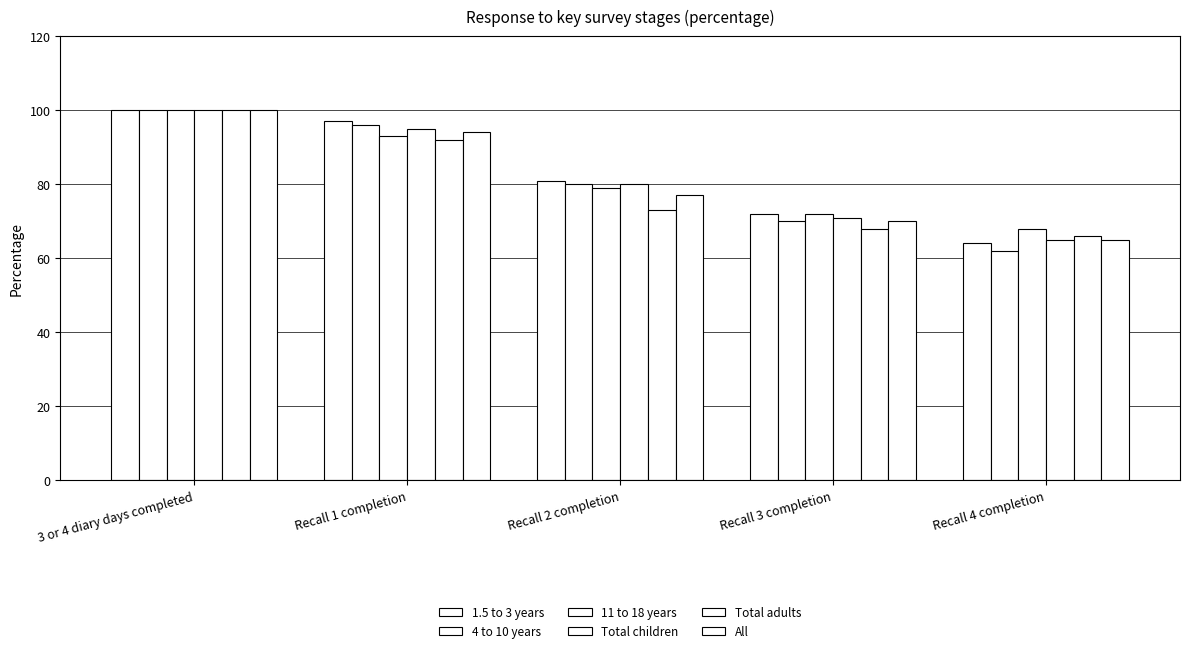

Between 3 or 4 diary days completed and Recall 3 completion, which series saw the biggest shift?

Total adults